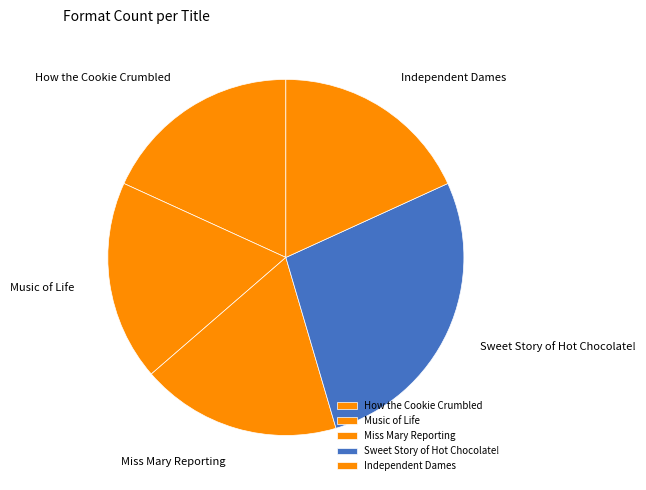

Do Sweet Story of Hot Chocolate! and Independent Dames together represent more than half of the pie?

No